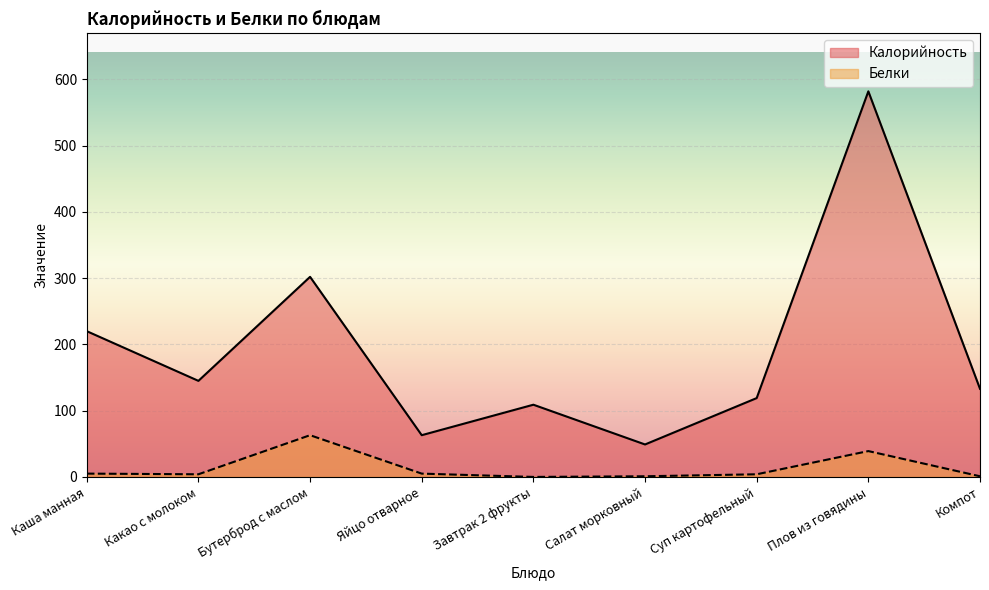

In Белки, how many points are higher than both neighbors (excluding endpoints)?

2